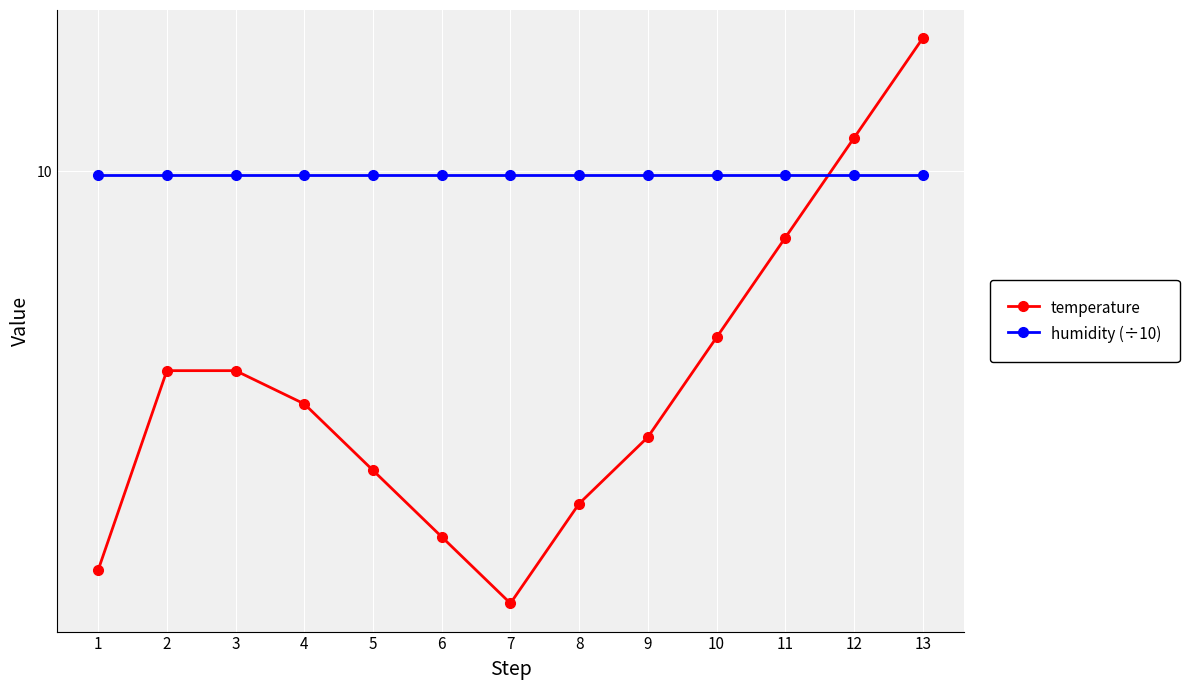

What are all the series names shown in the legend?

temperature, humidity (÷10)